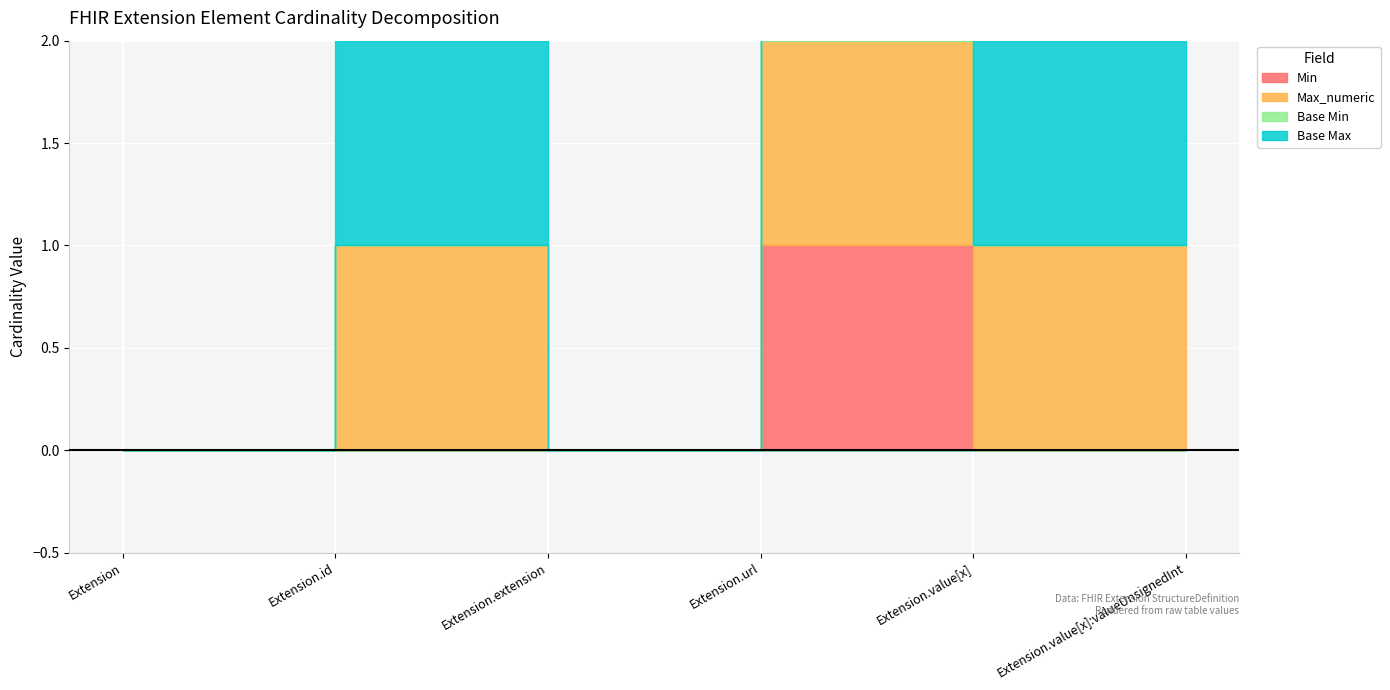

The Min series shows 0 at Extension.value[x]:valueUnsignedInt. True or false?

True